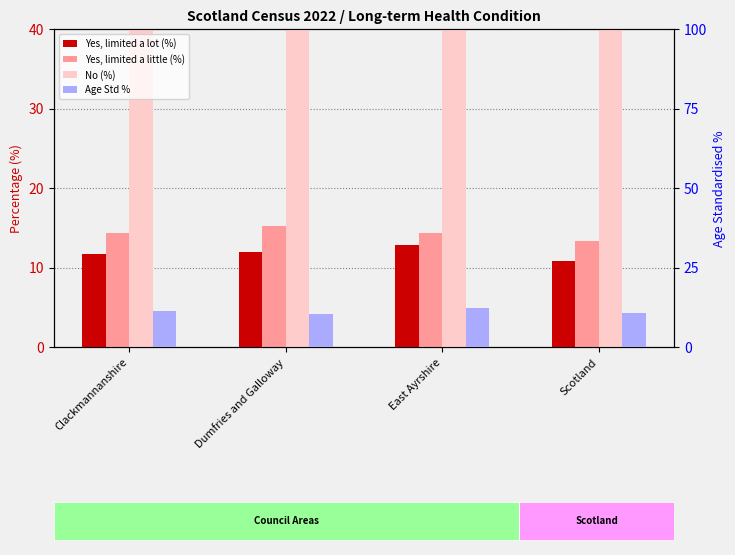

Between Clackmannanshire and East Ayrshire, which series saw the biggest shift?

Yes, limited a lot (%)